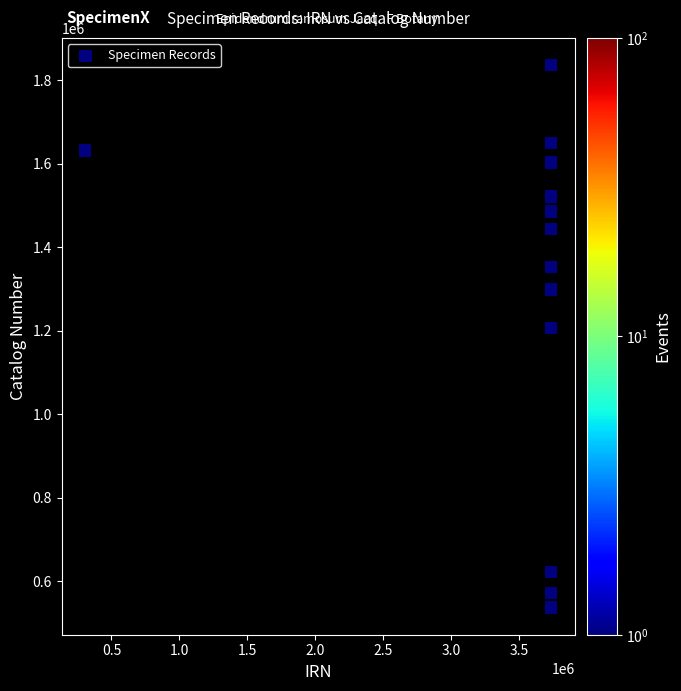

What Y value in the scatter plot is closest to 1186555?

1206541